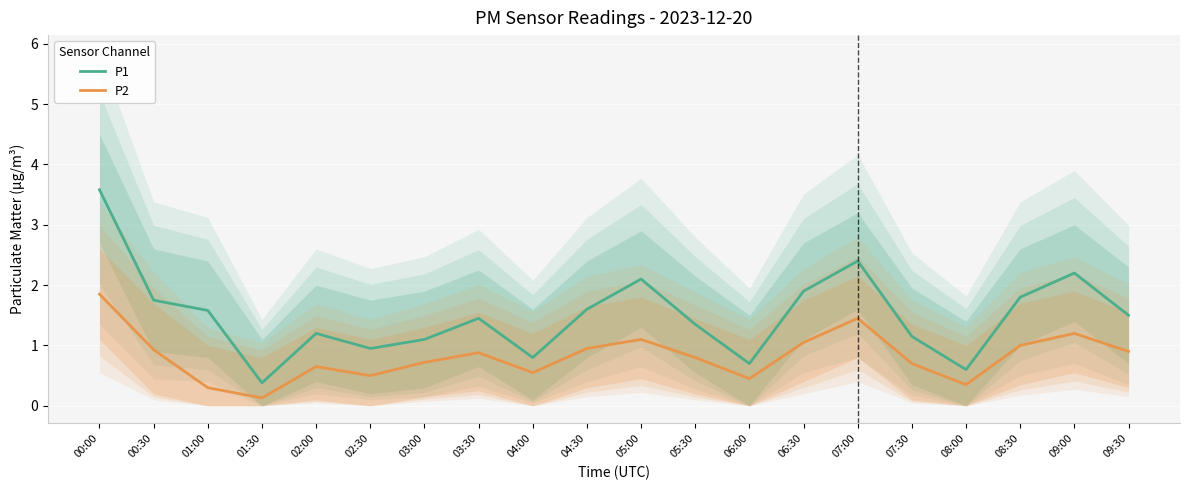

At which label does P1 reach its minimum?

01:30